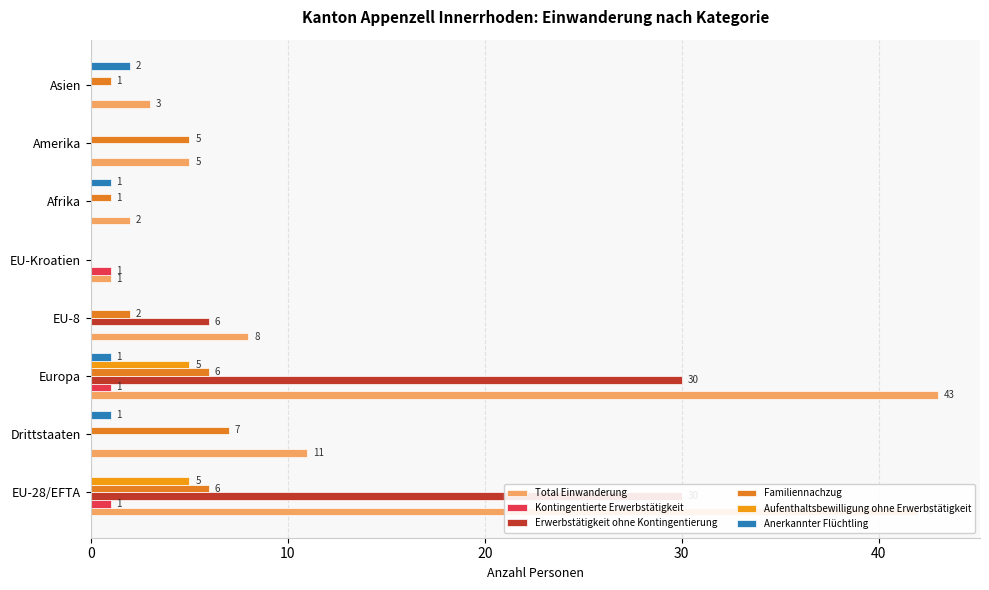

What are all the series names shown in the legend?

Total Einwanderung, Kontingentierte Erwerbstätigkeit, Erwerbstätigkeit ohne Kontingentierung, Familiennachzug, Aufenthaltsbewilligung ohne Erwerbstätigkeit, Anerkannter Flüchtling